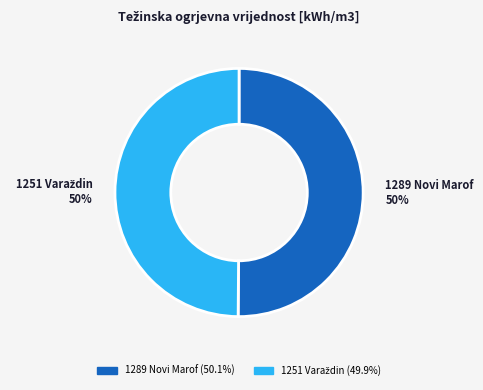

Is it true that 1289 Novi Marof is 36% of the pie?

False